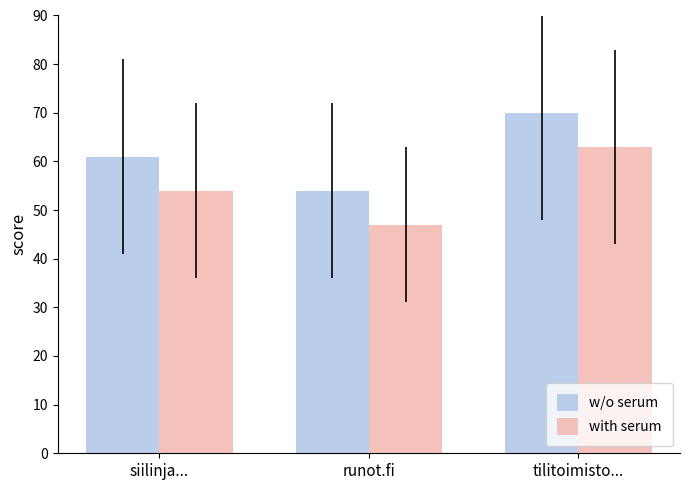

How many values in the with serum series are below 54?

1